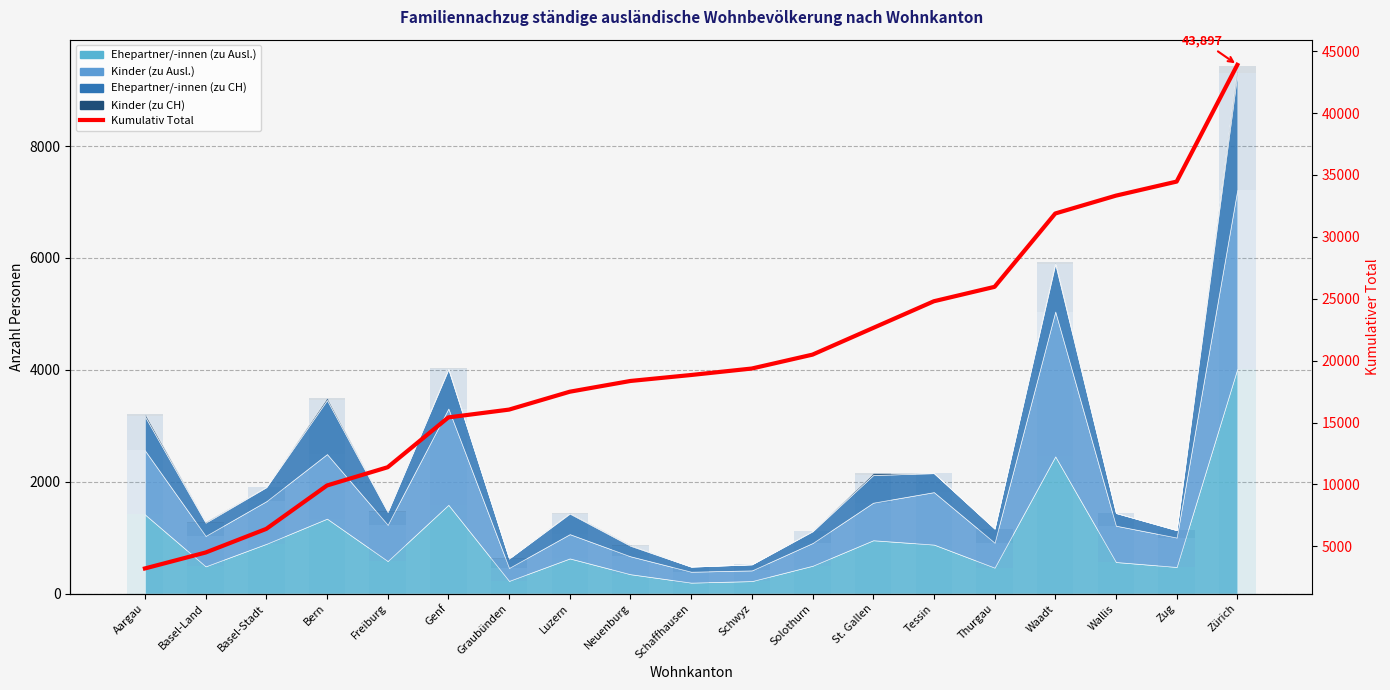

What is the maximum value shown in the chart?

43897